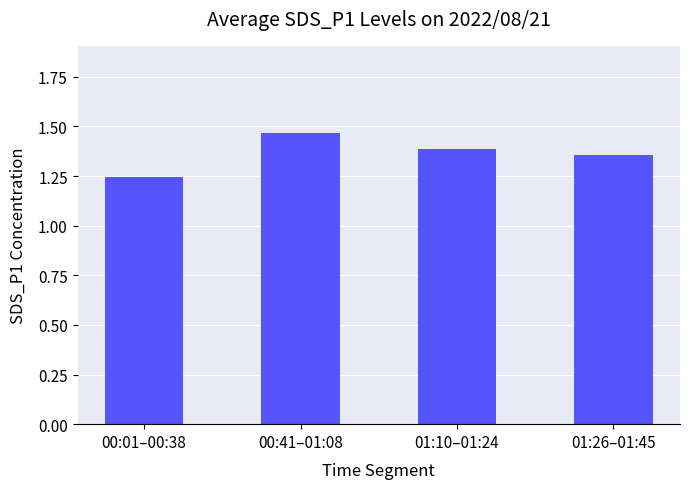

What is the sum of the values at 01:26–01:45 and 00:41–01:08?

2.8